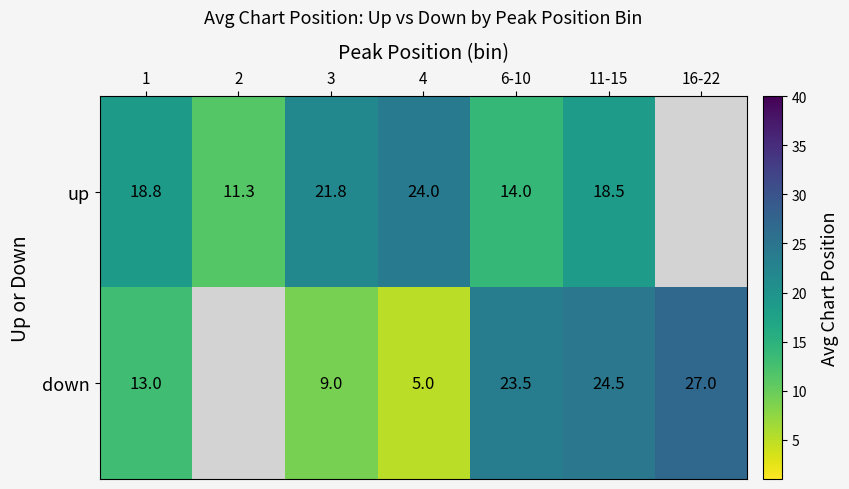

Which series changed the most between 3 and 4?

down